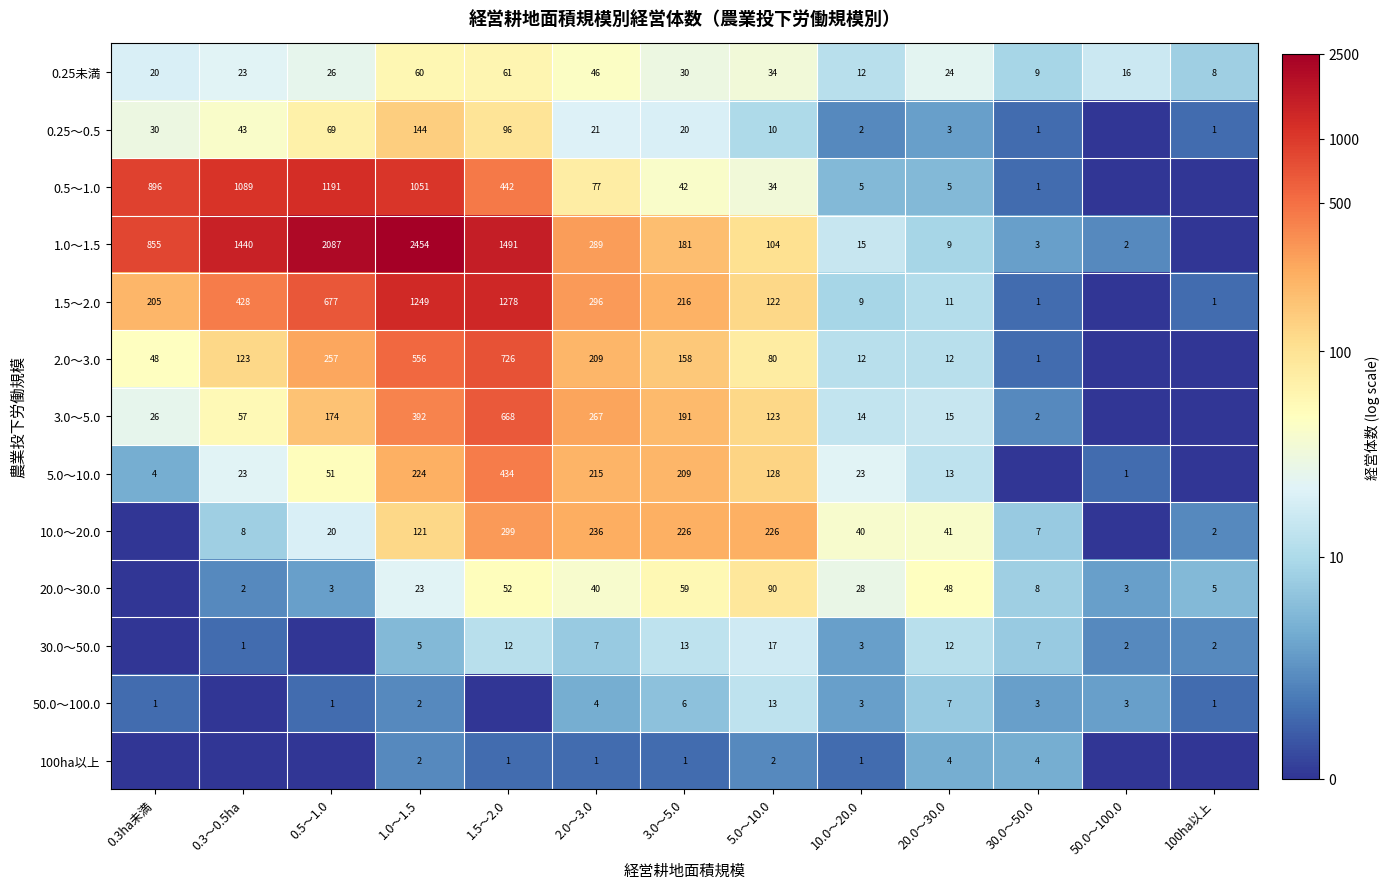

What is the difference between the 100ha以上 values at 2.0～3.0 and 20.0～30.0?

3